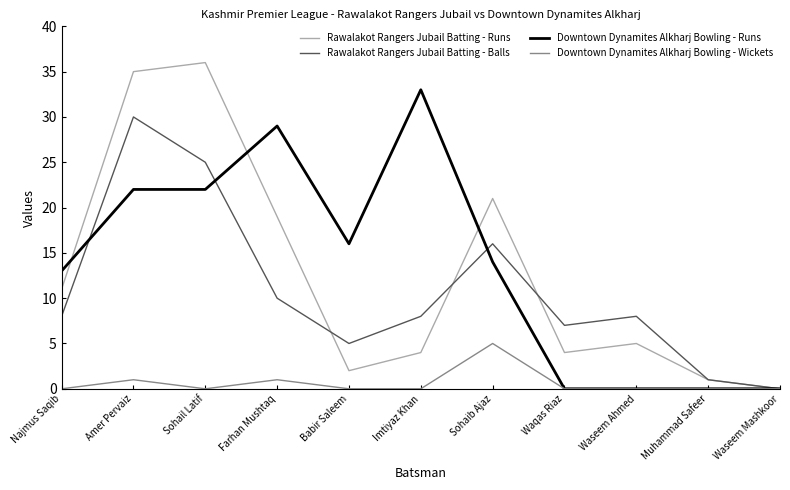

At which category is the sum across all series the highest?

Amer Pervaiz